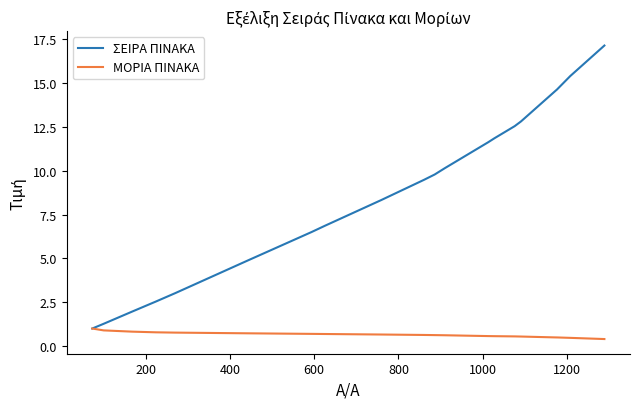

Rank the series by their maximum value, from highest to lowest.

ΣΕΙΡΑ ΠΙΝΑΚΑ, ΜΟΡΙΑ ΠΙΝΑΚΑ